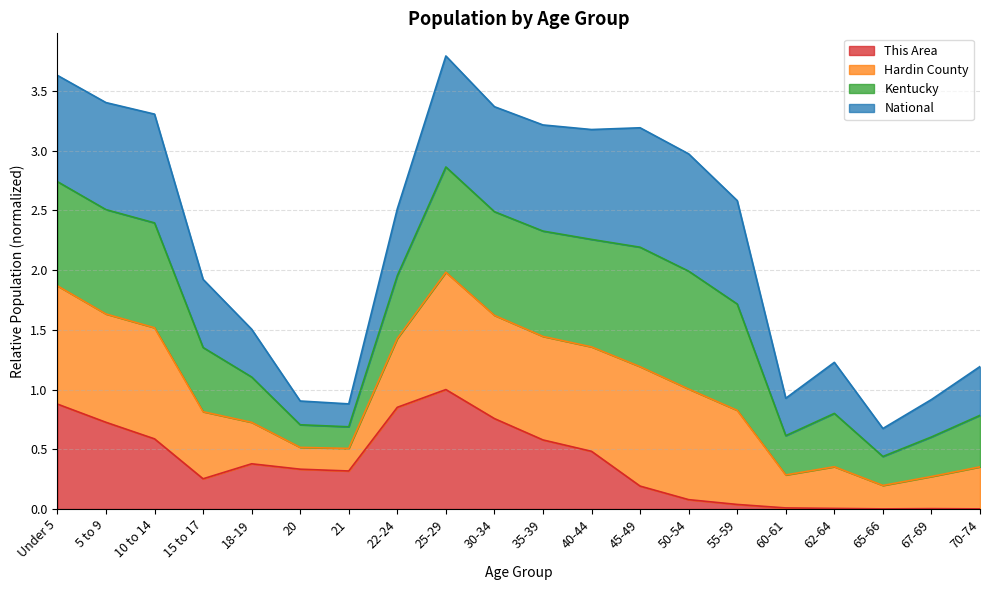

True or false: This Area and Hardin County cross at least once.

False